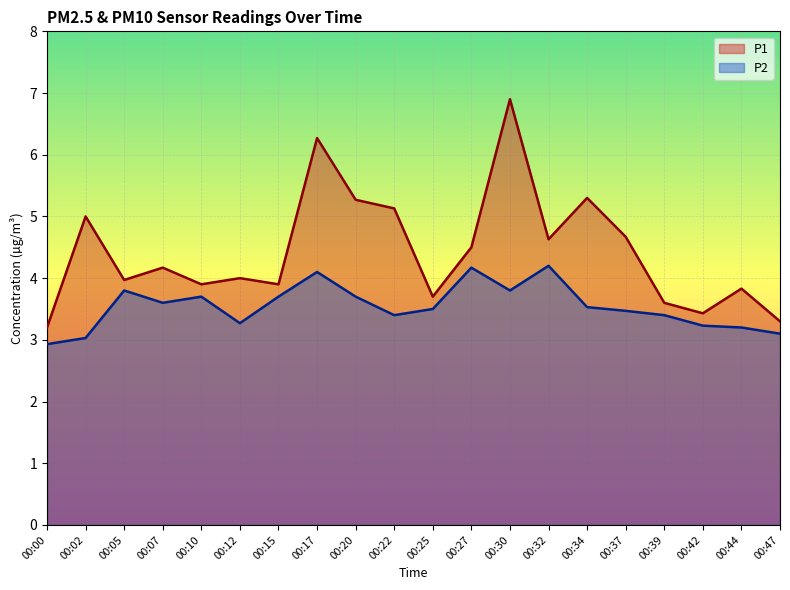

At which category is the sum across all series the highest?

00:30